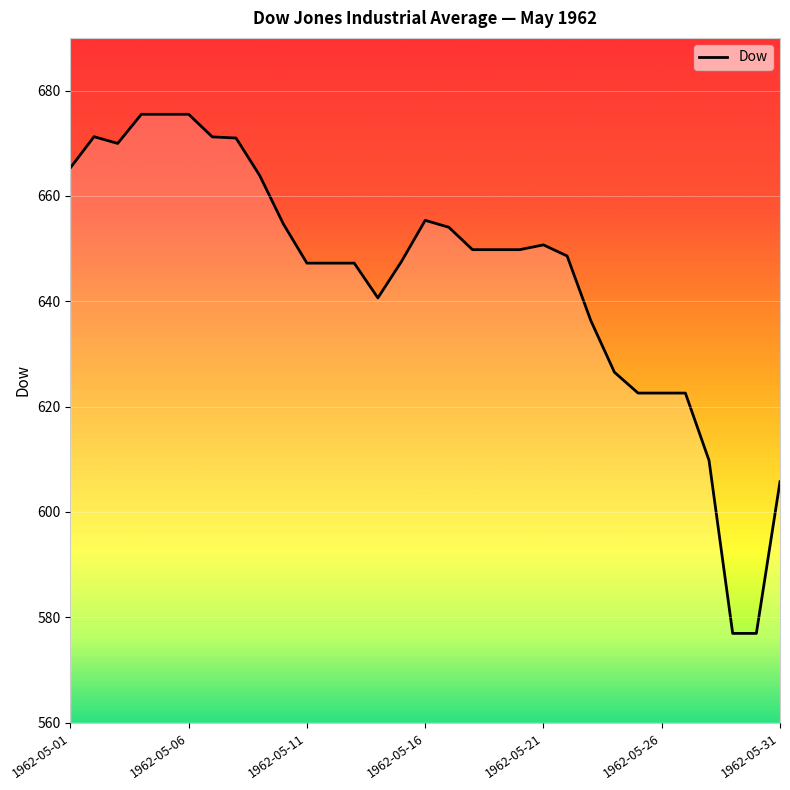

What is the difference between the maximum and minimum values?

98.6